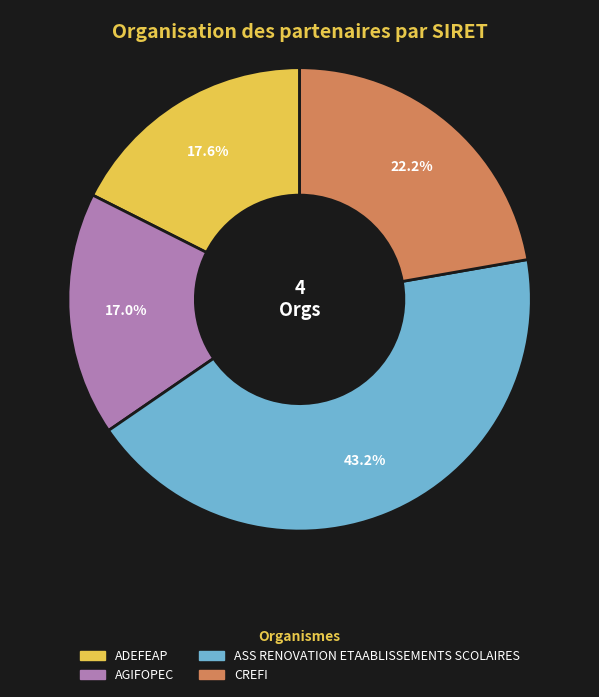

To the nearest percent, what percentage of the pie is AGIFOPEC?

17%